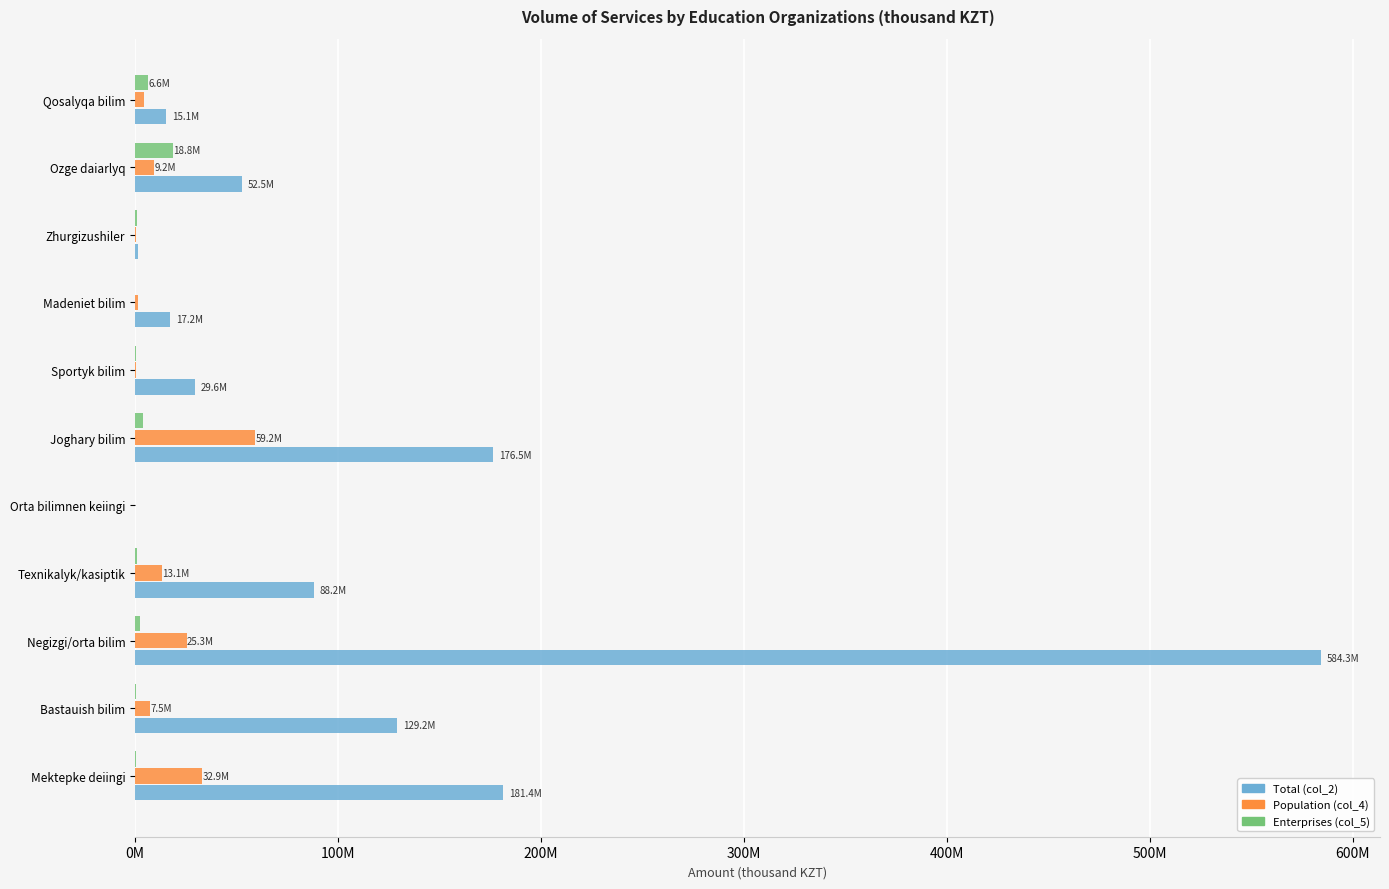

What are all the series names shown in the legend?

Total (col_2), Population (col_4), Enterprises (col_5)